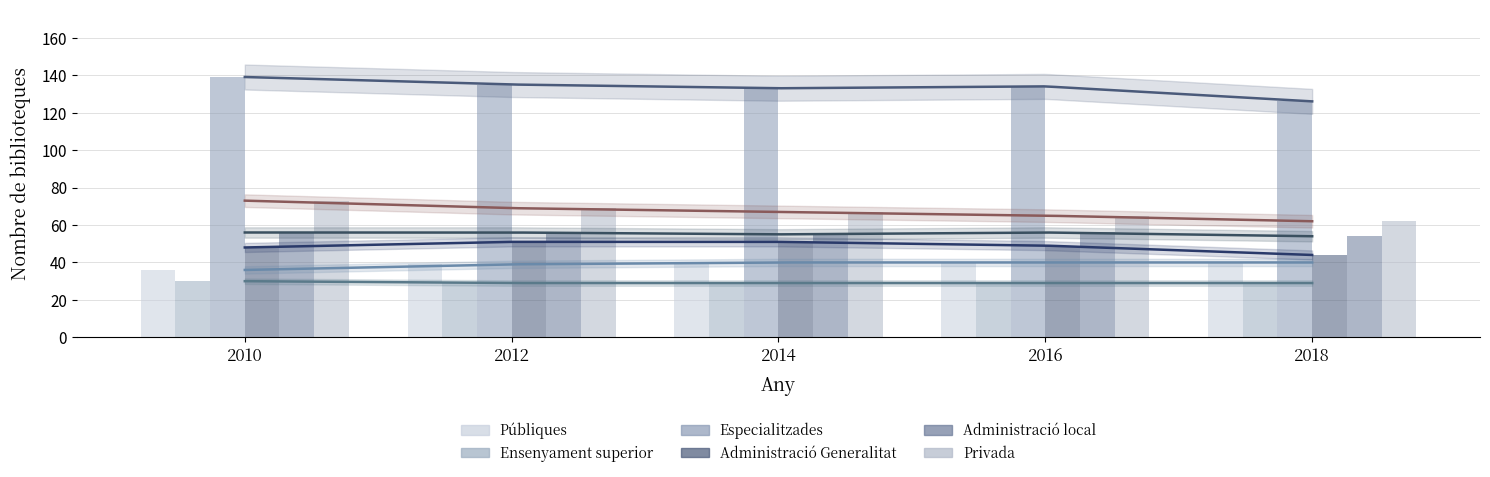

At how many categories does at least one series exceed 44?

5